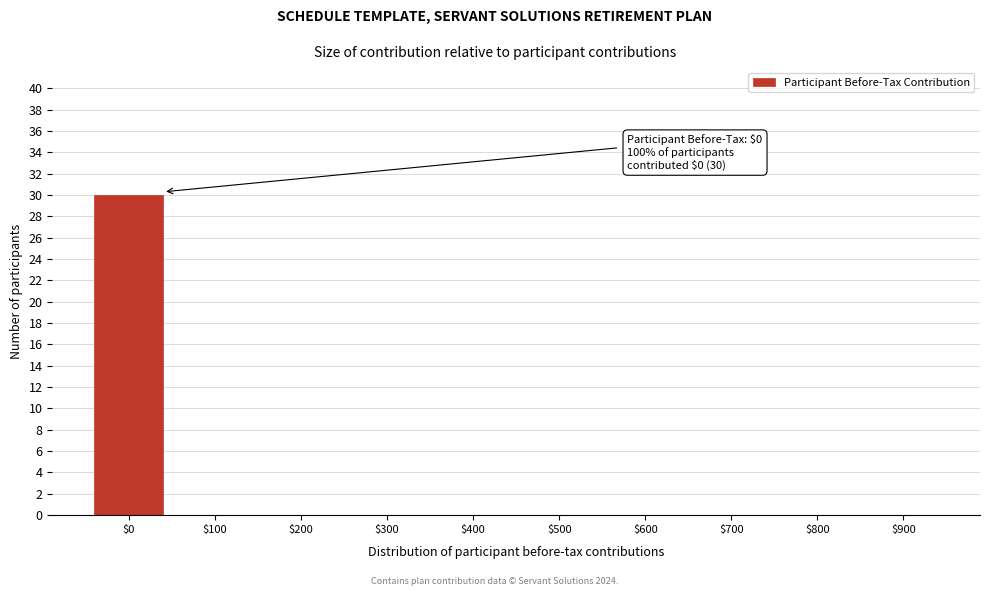

True or false: the data shows -13 at $300.

False